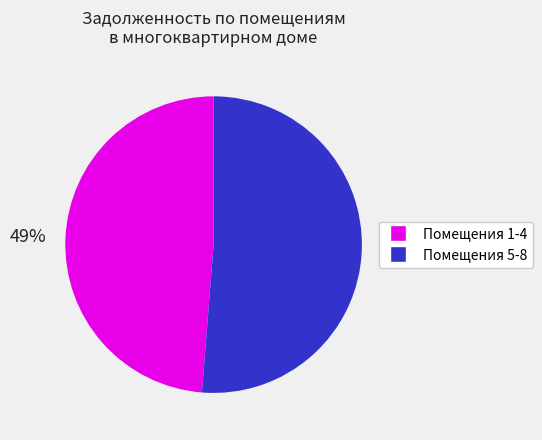

Is there a majority slice in this chart?

Yes